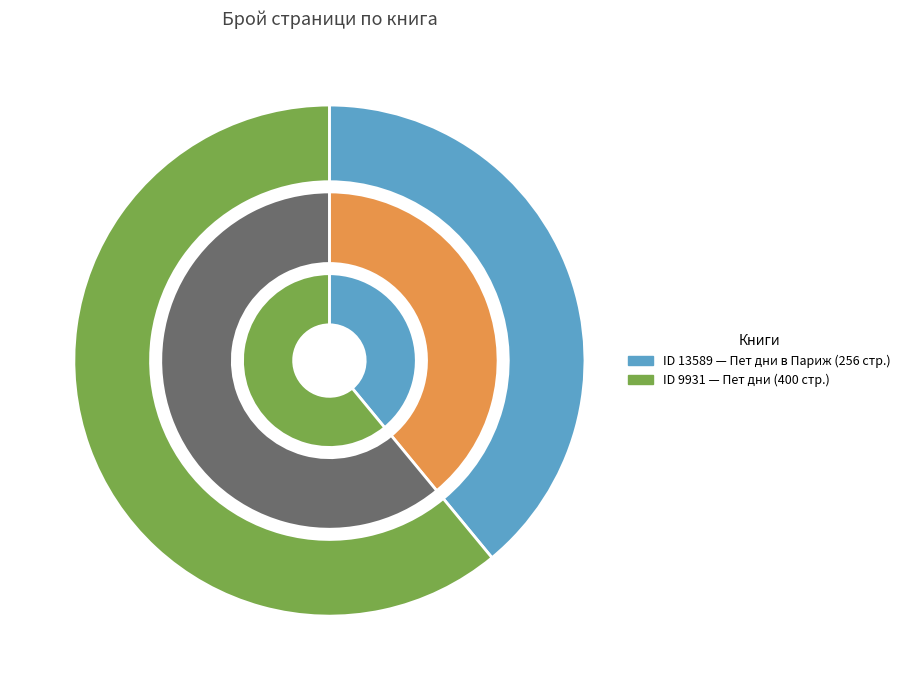

What is the smallest slice in the pie chart?

13589